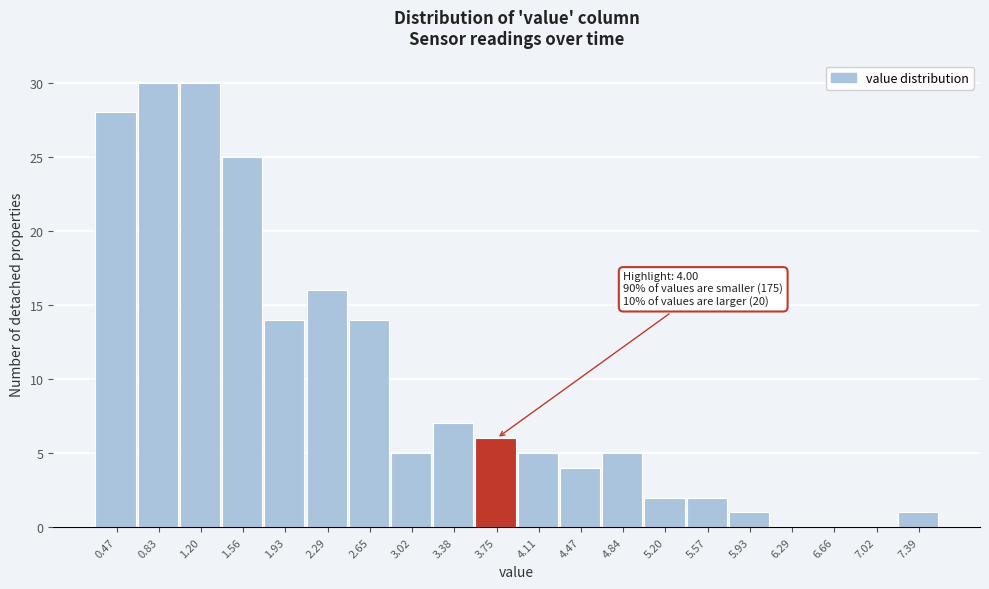

Reading left to right, list all the values displayed in this chart.

0.47=28	0.83=30	1.20=30	1.56=25	1.93=14	2.29=16	2.65=14	3.02=5	3.38=7	3.75=6	4.11=5	4.47=4	4.84=5	5.20=2	5.57=2	5.93=1	6.29=0	6.66=0	7.02=0	7.39=1